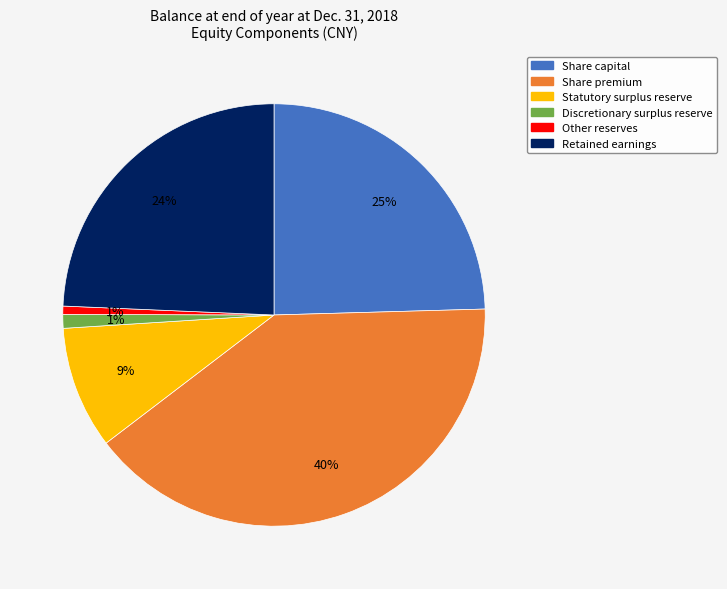

Which category has the biggest portion of the pie?

Share premium